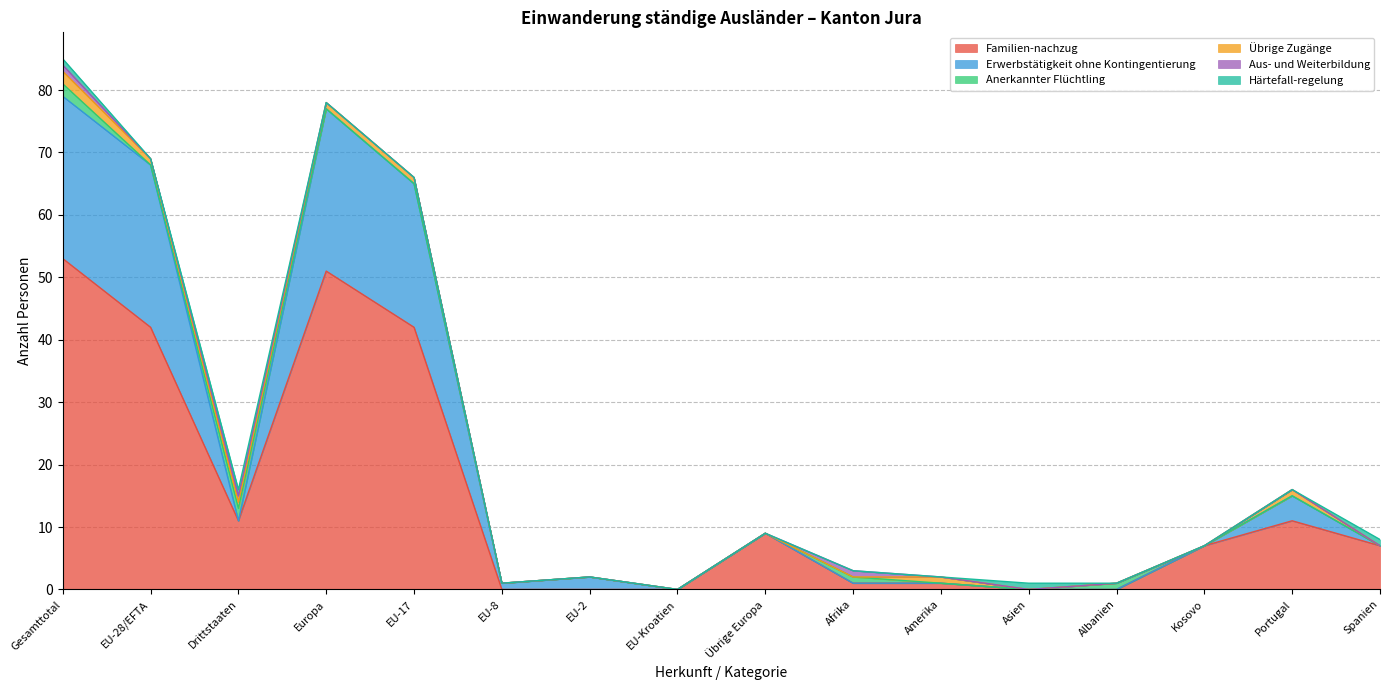

The Erwerbstätigkeit ohne Kontingentierung series shows 0 at Amerika. True or false?

True